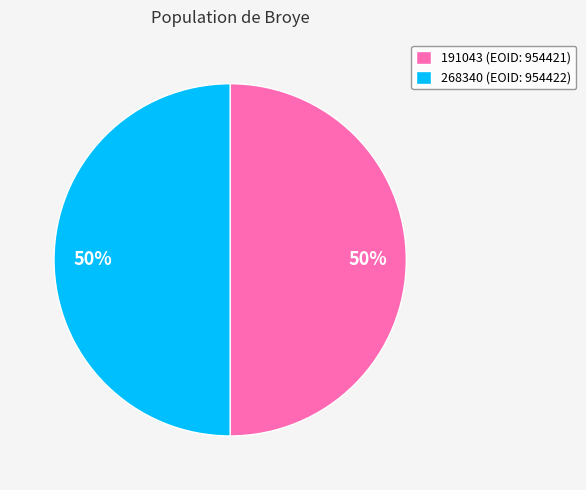

True or false: 268340 accounts for 42% of the total.

False